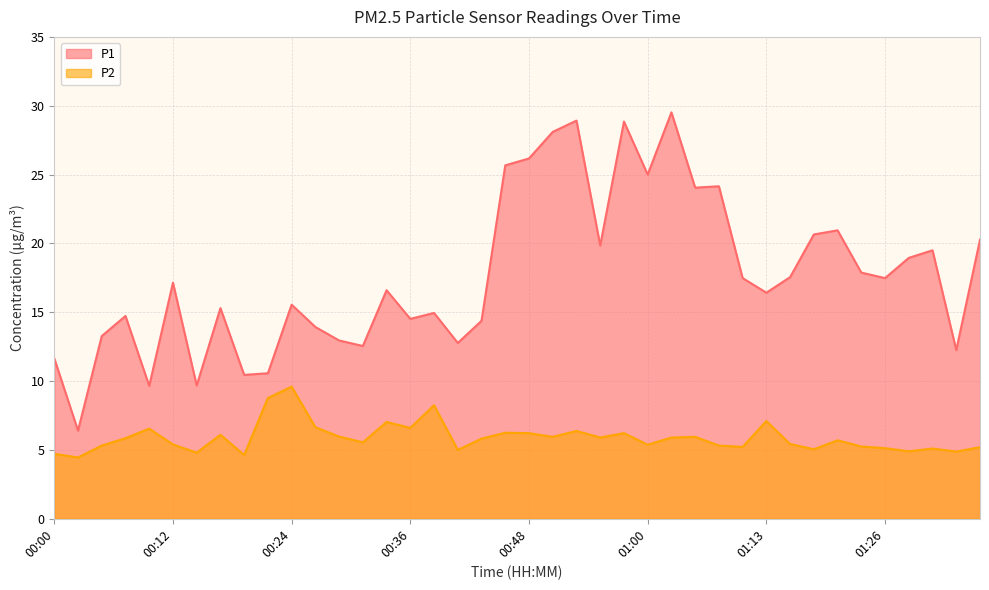

List the series in order of their peak value, lowest first.

P2, P1